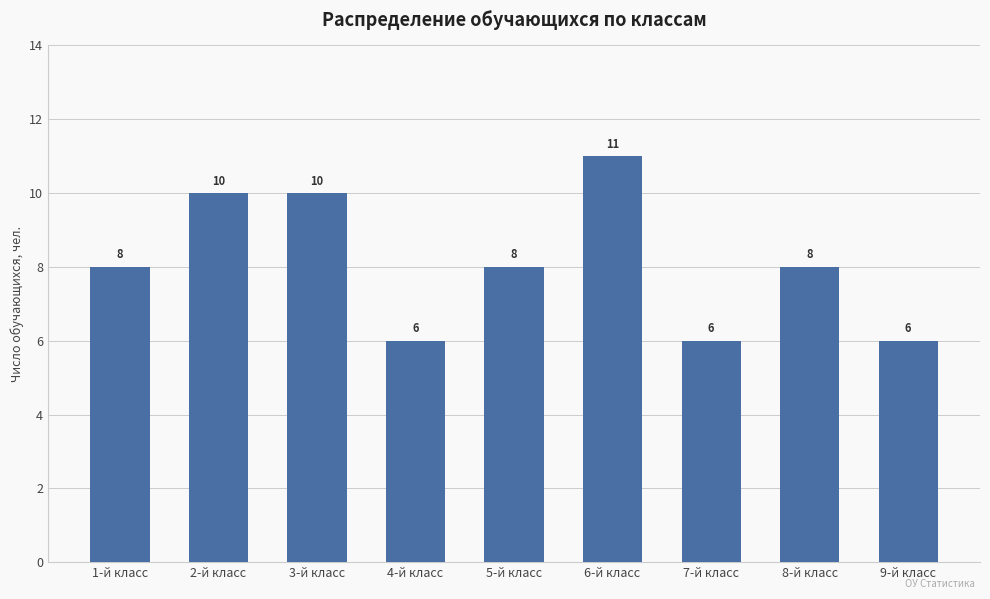

What is the value of the 2nd bar from the left?

10